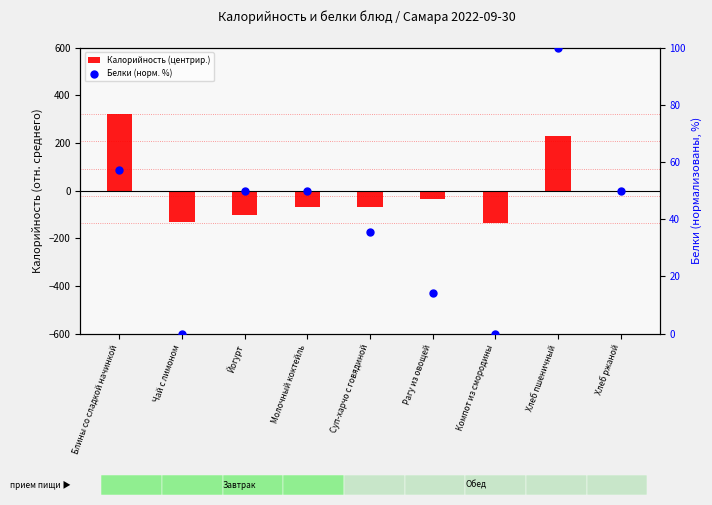

What are all the series names shown in the legend?

Калорийность (центрир.), Белки (норм. %)